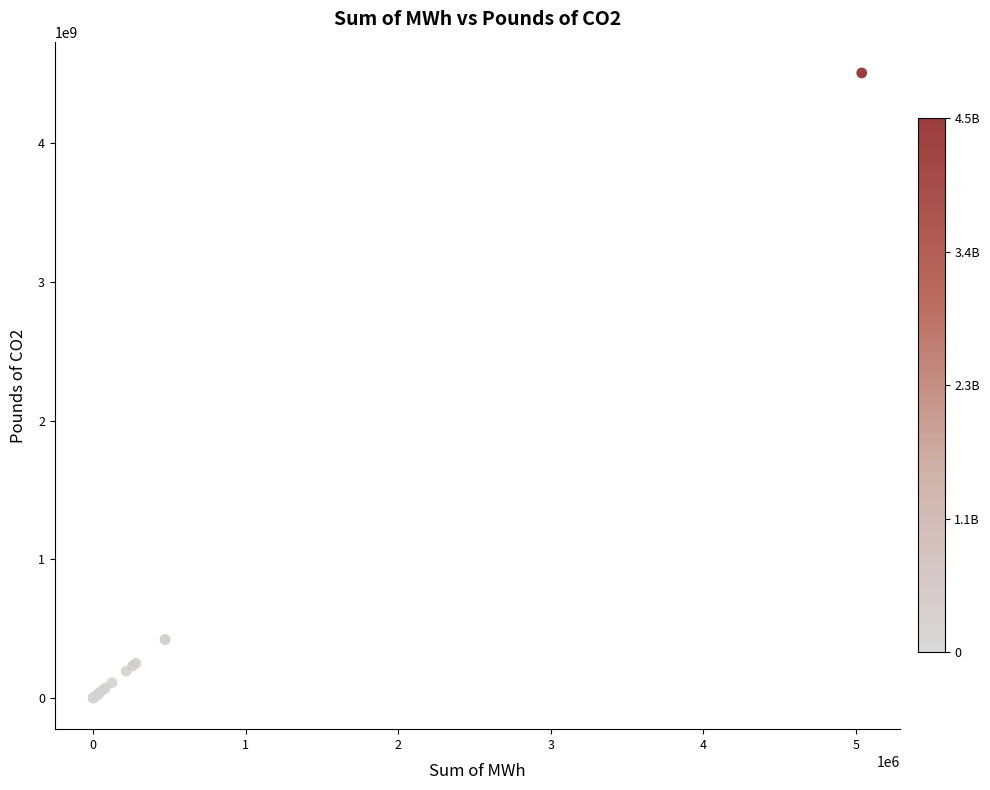

What Y value in the scatter plot is closest to 2254164980?

421122560.0